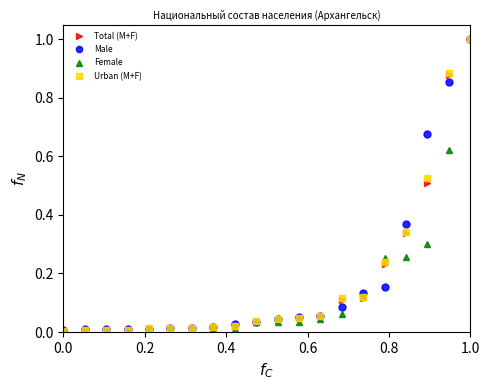

What is the maximum value for Total (M+F)?

1.0